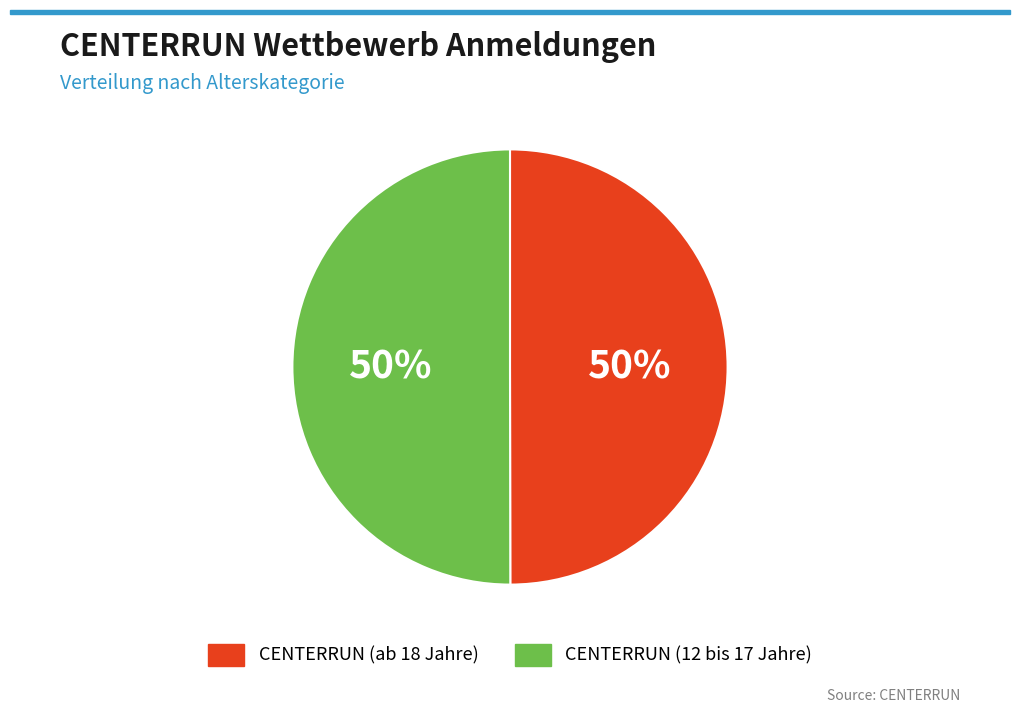

To the nearest percent, what percentage of the pie is CENTERRUN (ab 18 Jahre)?

50%